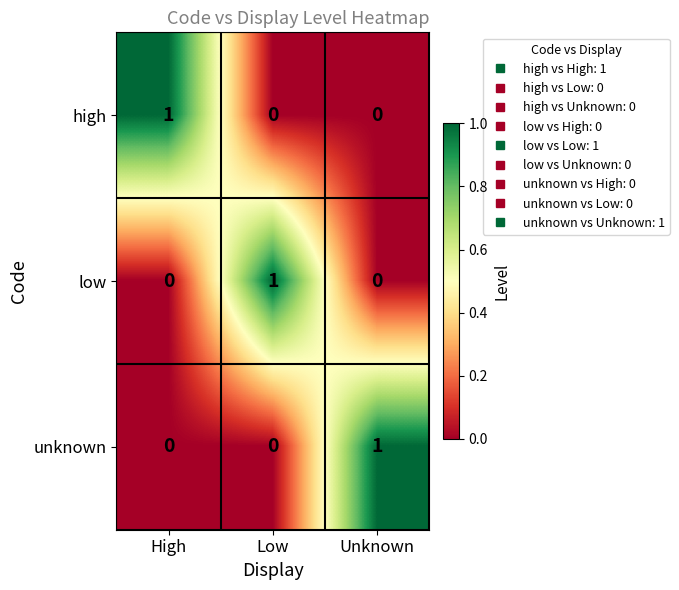

Count the high values in the range 0 to 1.

3